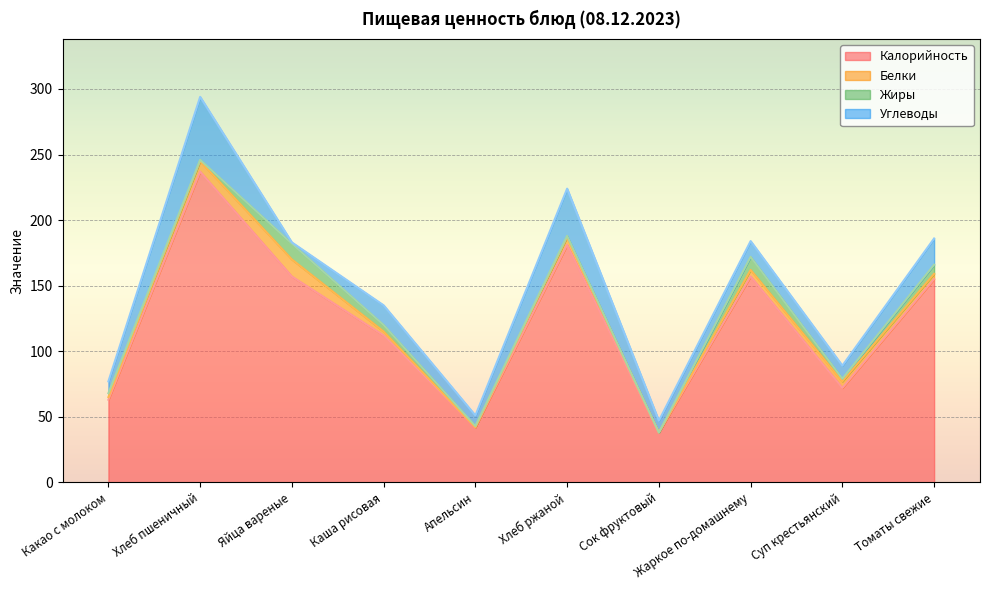

Which has a higher value, Яйца вареные or Апельсин?

Яйца вареные